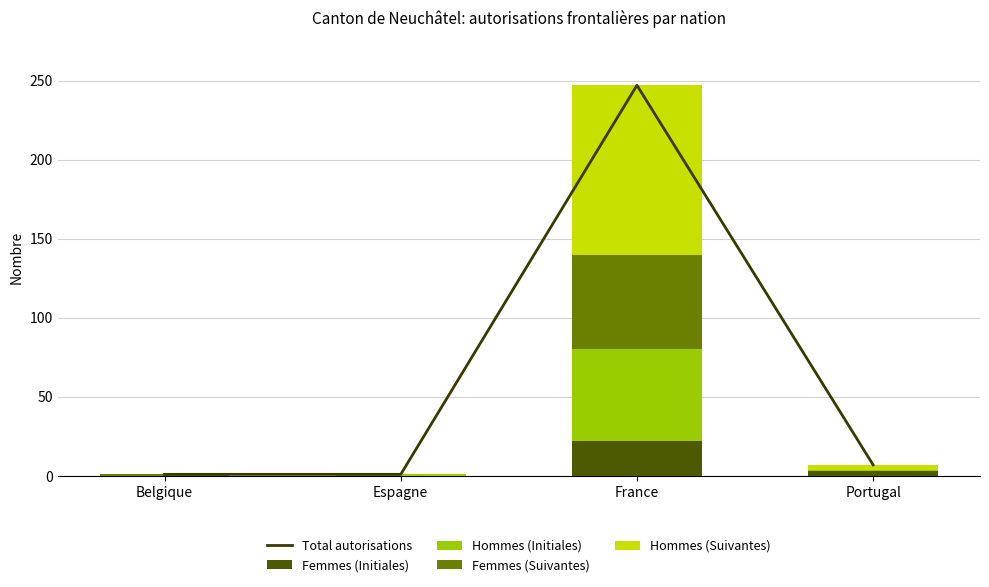

How many series are shown in this chart?

5